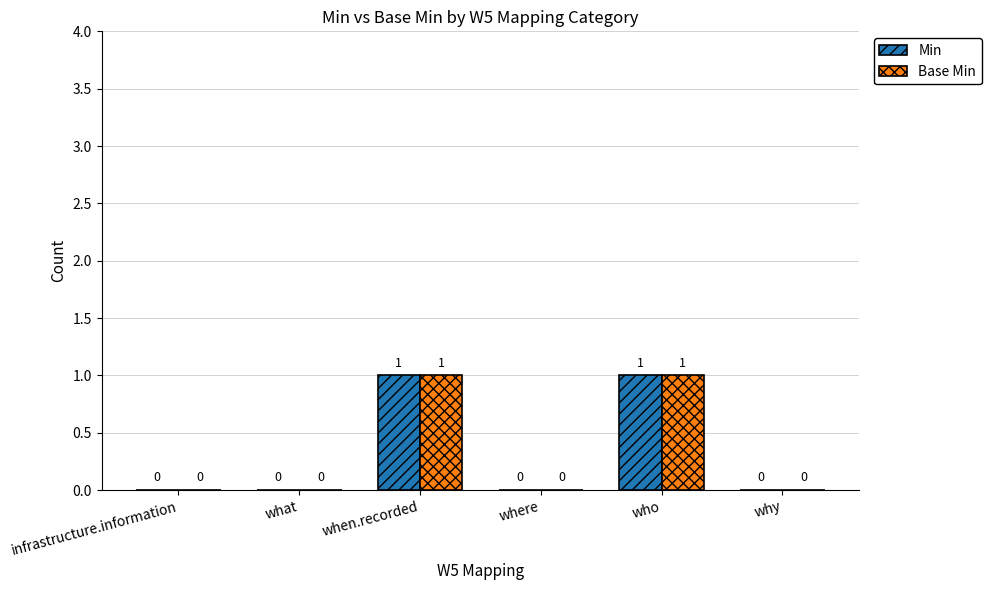

True or false: Min has a value of 0 at who.

False